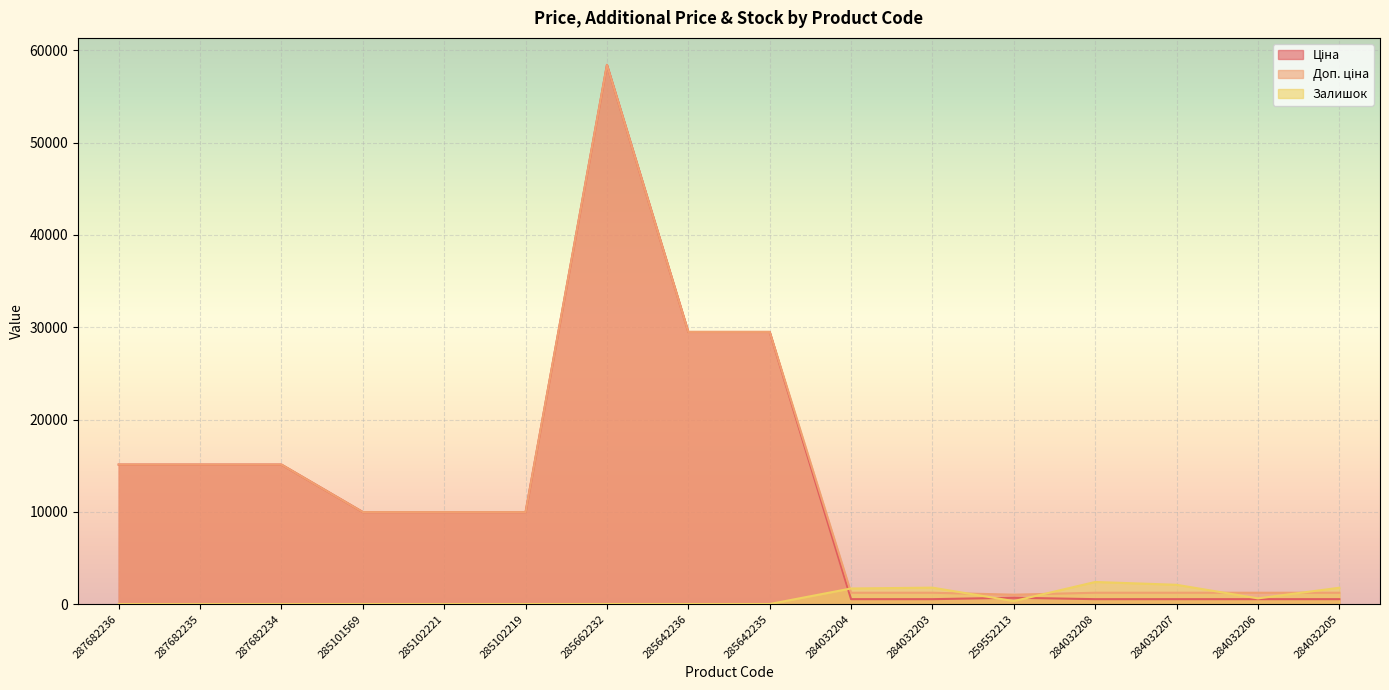

What is the difference between the highest and lowest values at 285642236?

29479.5